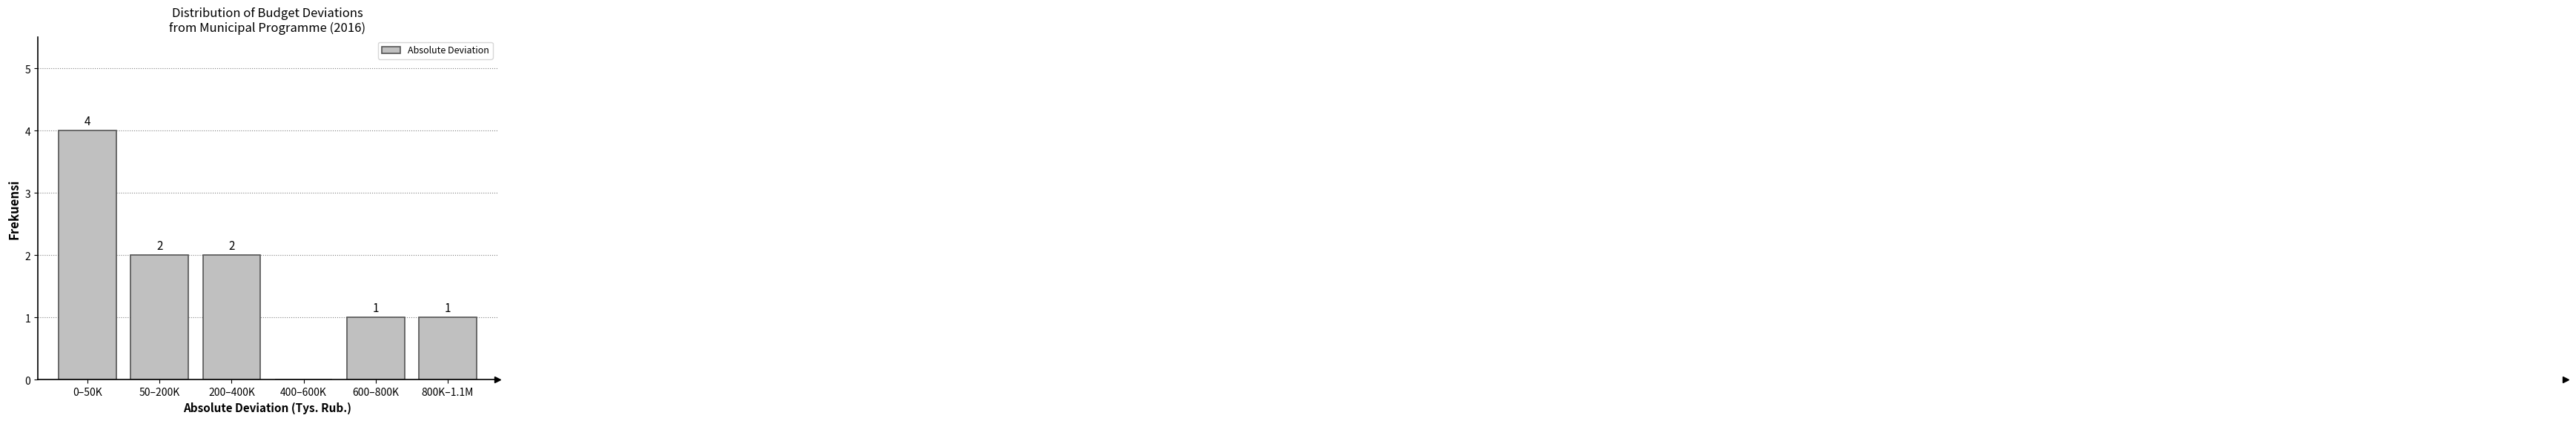

Reading right to left, what are all the values shown in this chart?

800K–1.1M=1	600–800K=1	400–600K=0	200–400K=2	50–200K=2	0–50K=4